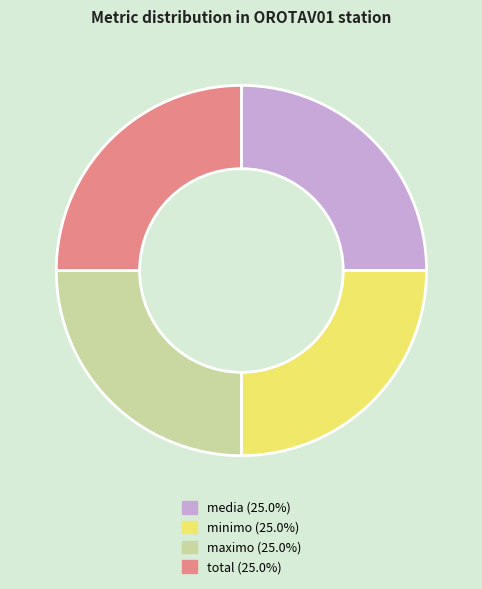

Does any single category account for the majority?

No